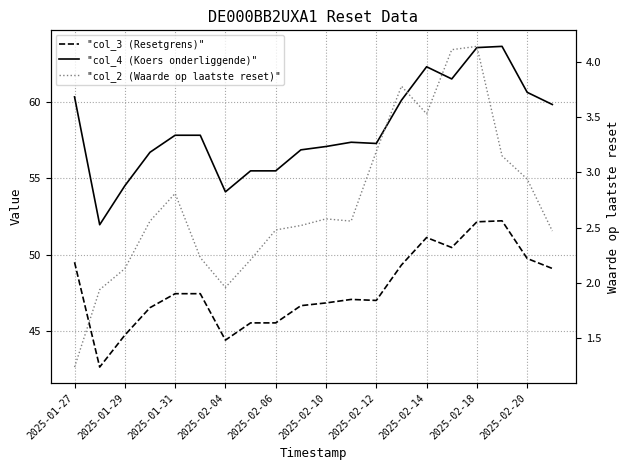

True or false: "col_4 (Koers onderliggende)" and "col_3 (Resetgrens)" cross at least once.

False